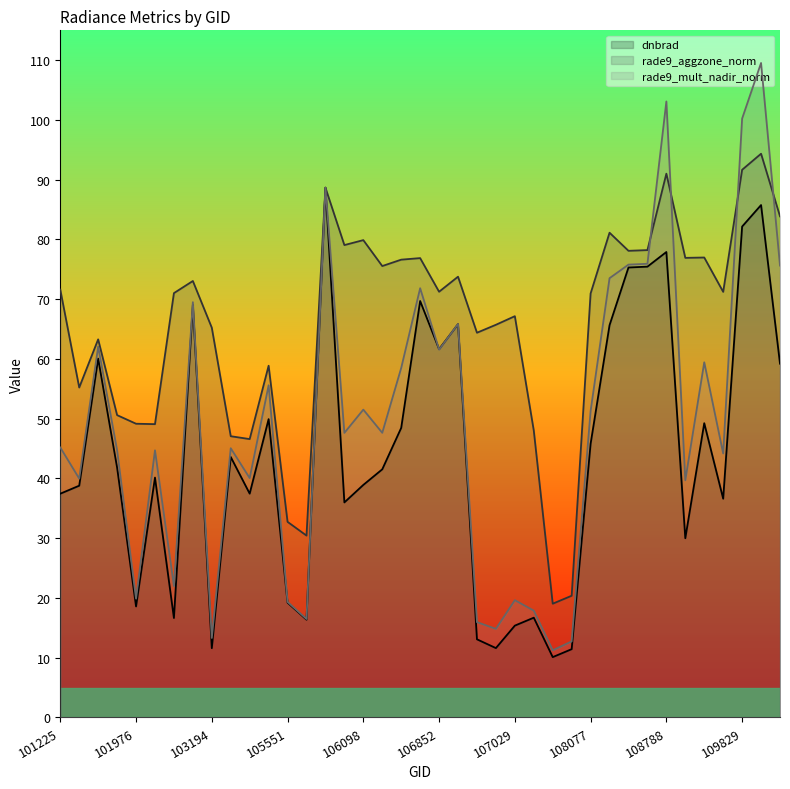

What is the difference between the rade9_mult_nadir_norm values at 104154 and 102223?

10.9